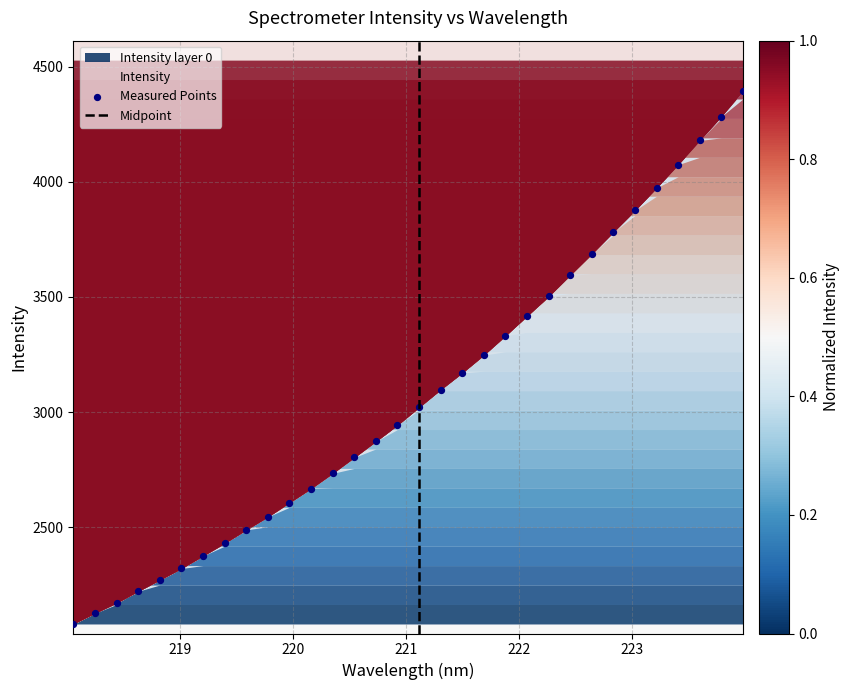

What is the range of X values (max minus min)?

5.9